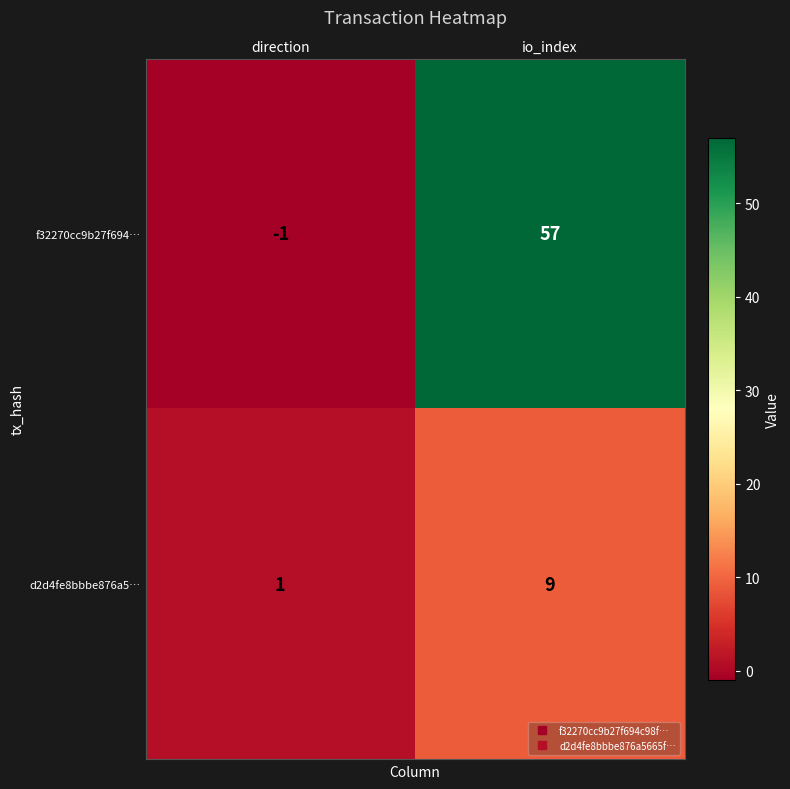

Rank the series at direction from lowest to highest value.

f32270cc9b27f694…, d2d4fe8bbbe876a5…